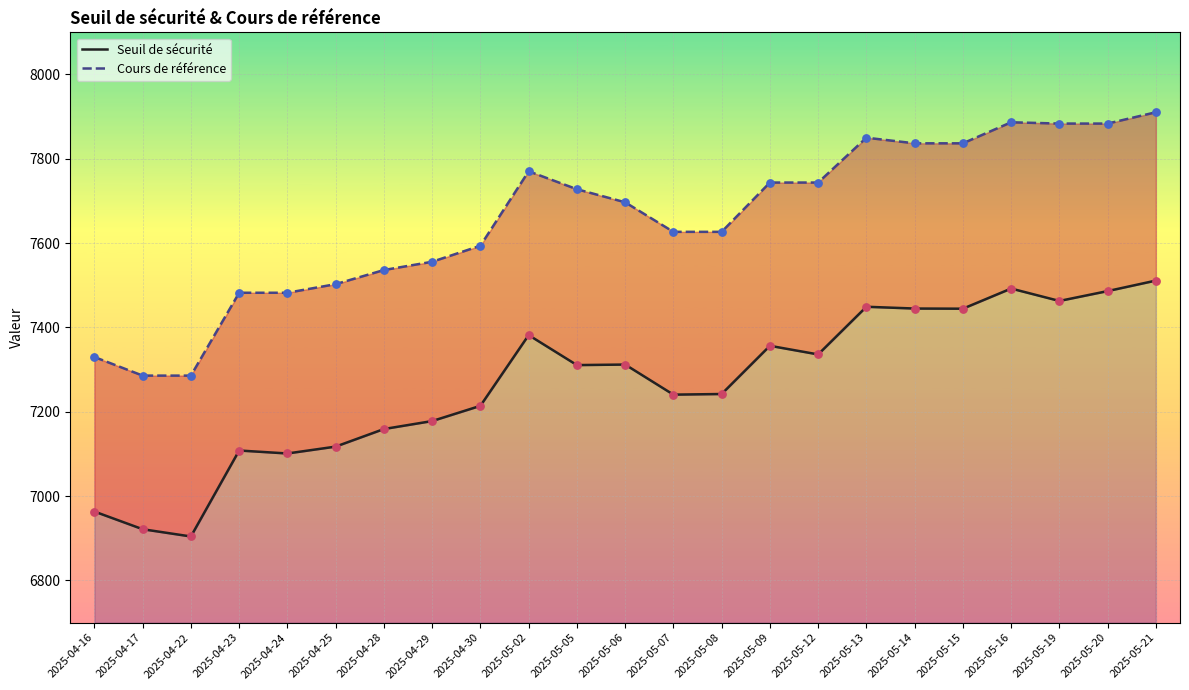

Which series contains the lowest Y value?

Seuil de sécurité